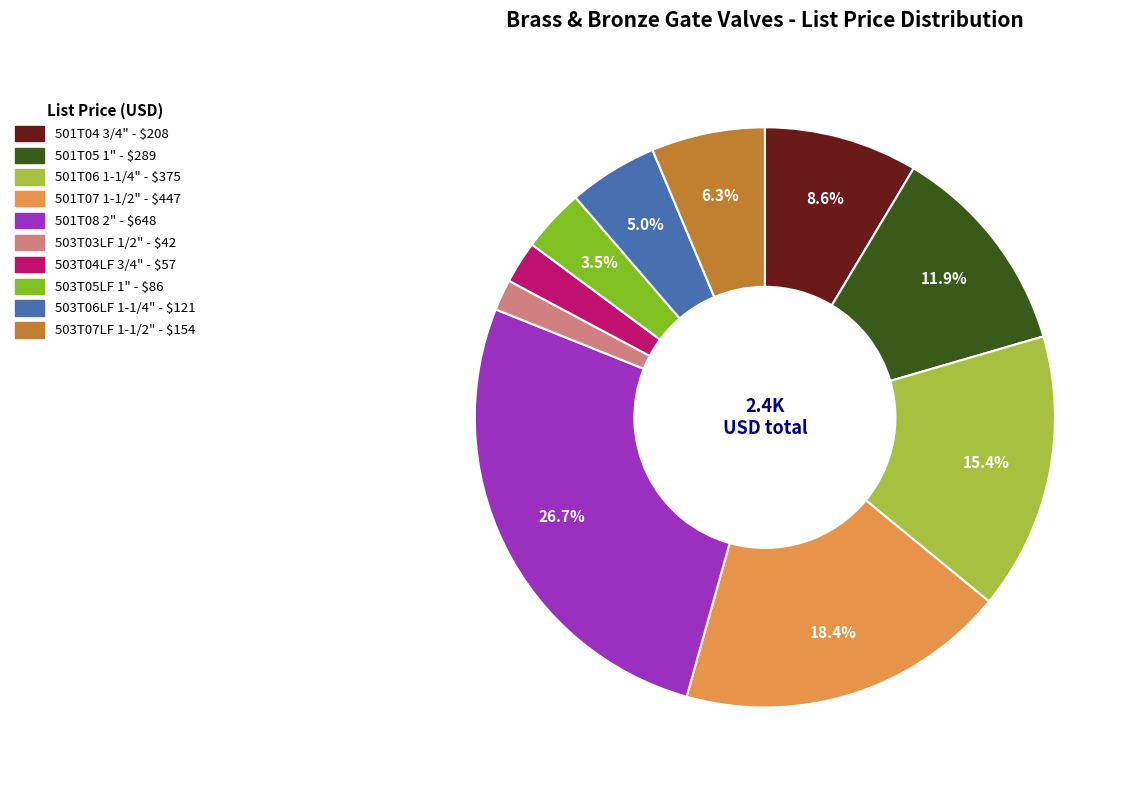

Does any single category account for the majority?

No